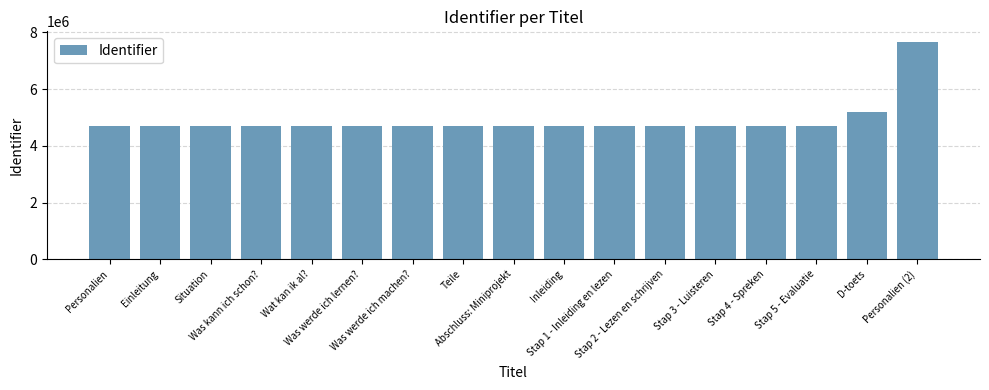

What position from the right is Stap 3 - Luisteren?

5